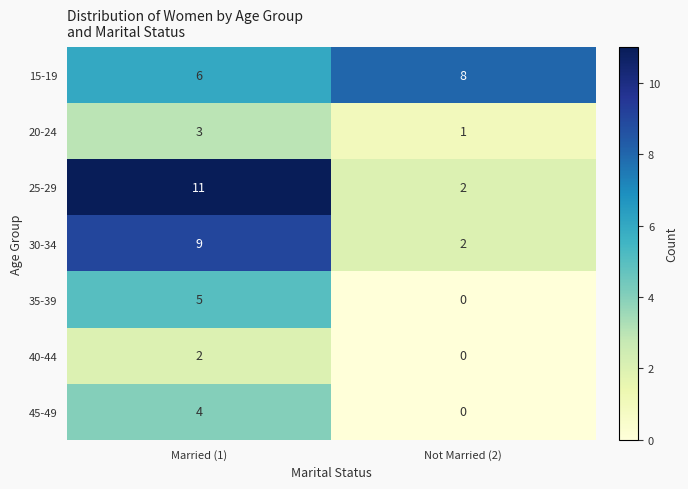

Rank the categories by 40-44 value from highest to lowest.

Married (1), Not Married (2)